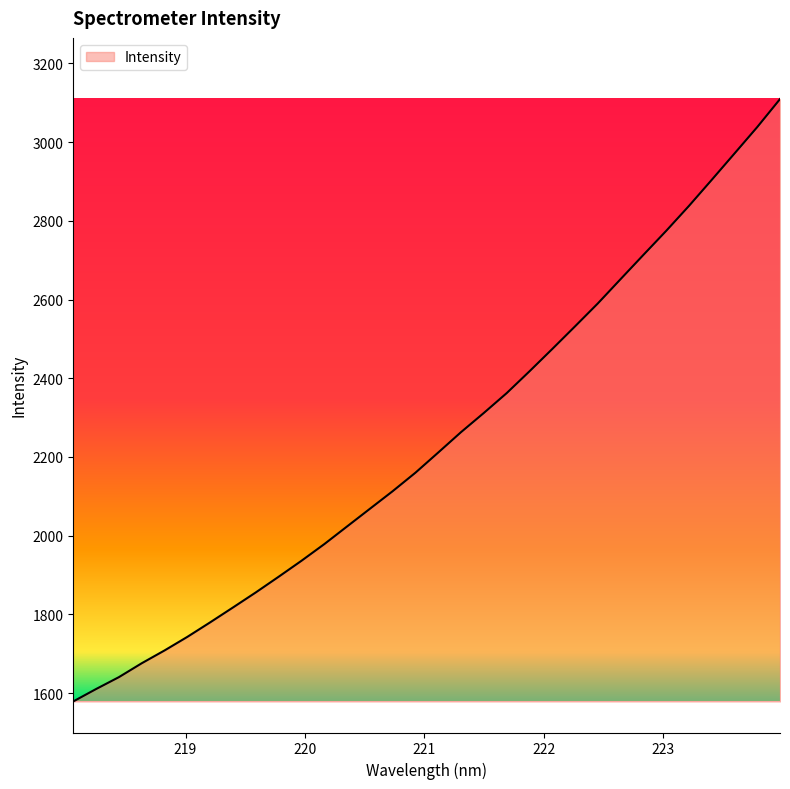

What is the difference between the second highest and second lowest values?

1427.6